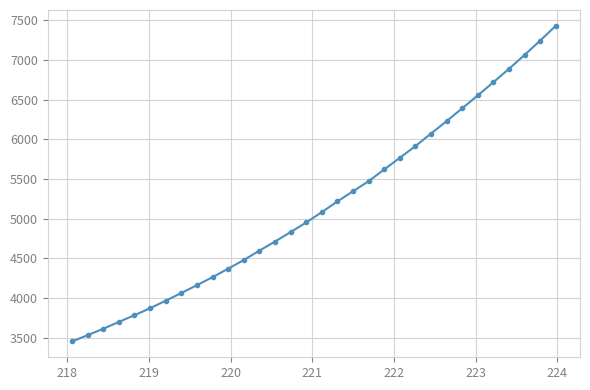

What is the difference between the maximum and minimum values?

3975.6